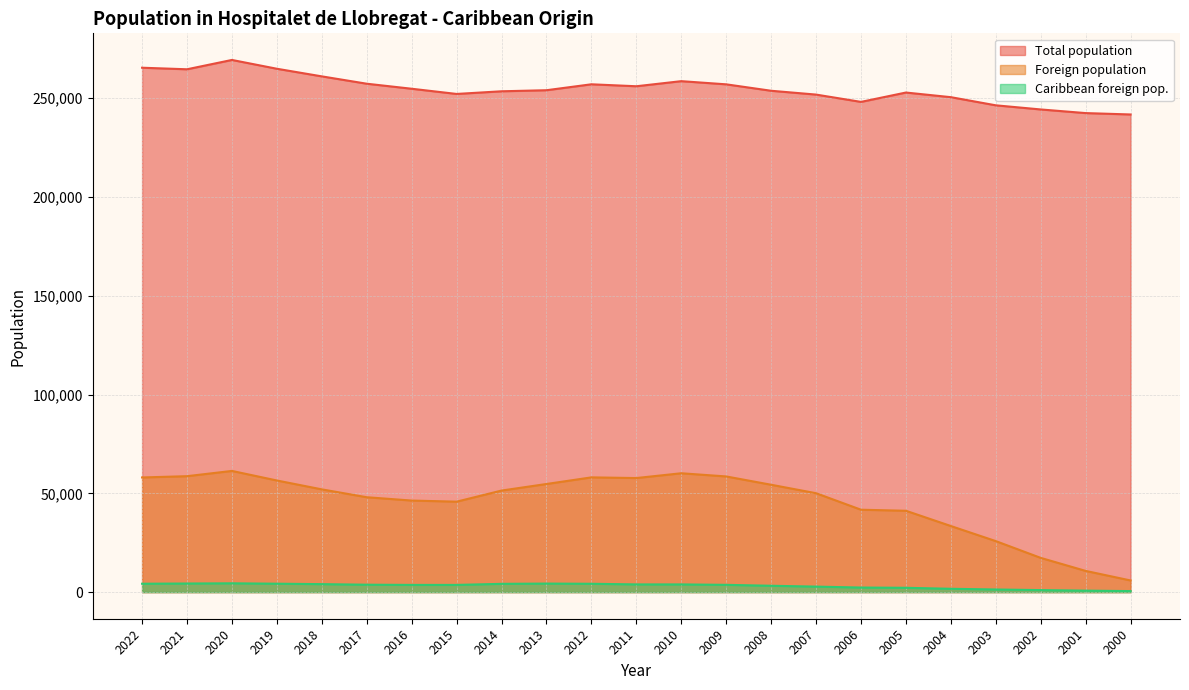

Which series changed the most between 2002 and 2001?

Foreign population